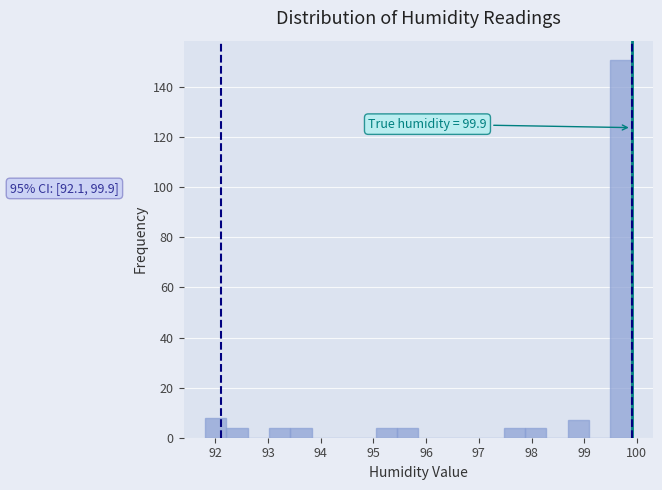

Which range on the x-axis has the tallest bar?

99.5 to 99.9